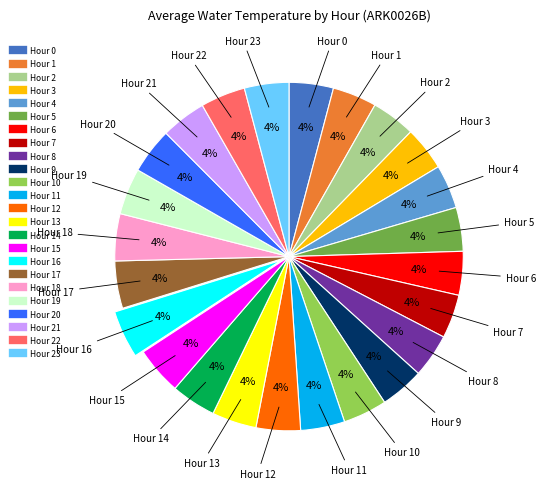

How many slices are in this pie chart?

24